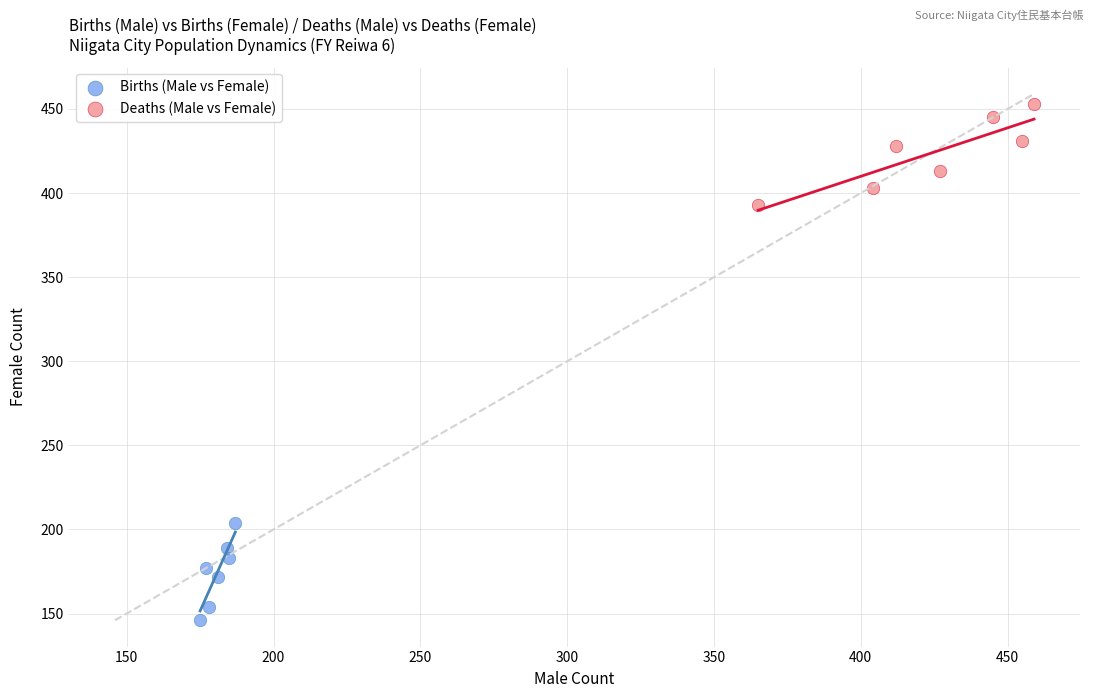

Which series contains the highest Y value?

Deaths (Male vs Female)